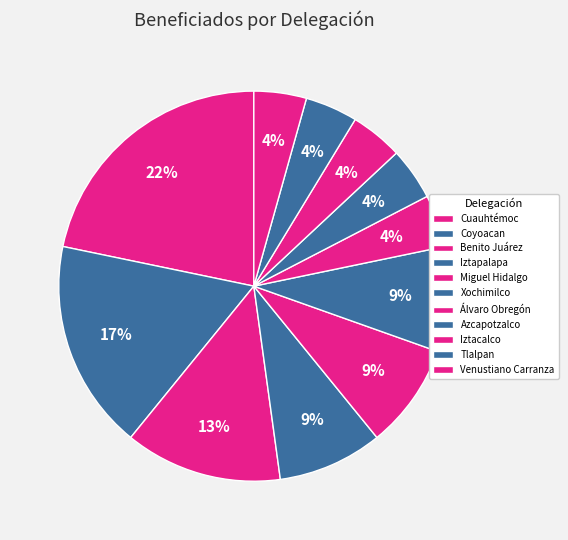

Do Miguel Hidalgo and Iztapalapa together represent more than half of the pie?

No